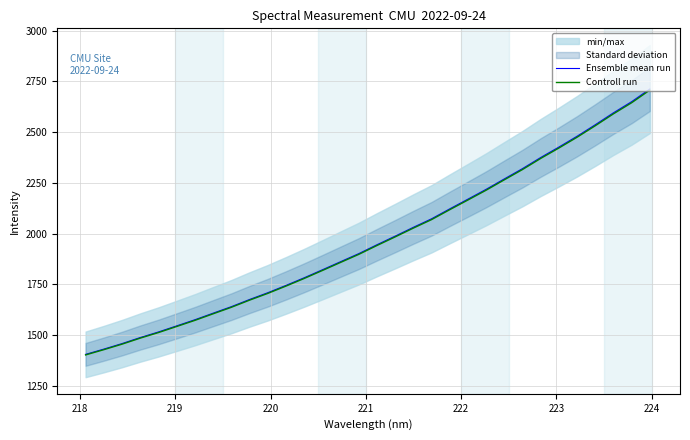

True or false: Controll run and Ensemble mean run intersect in this chart.

False